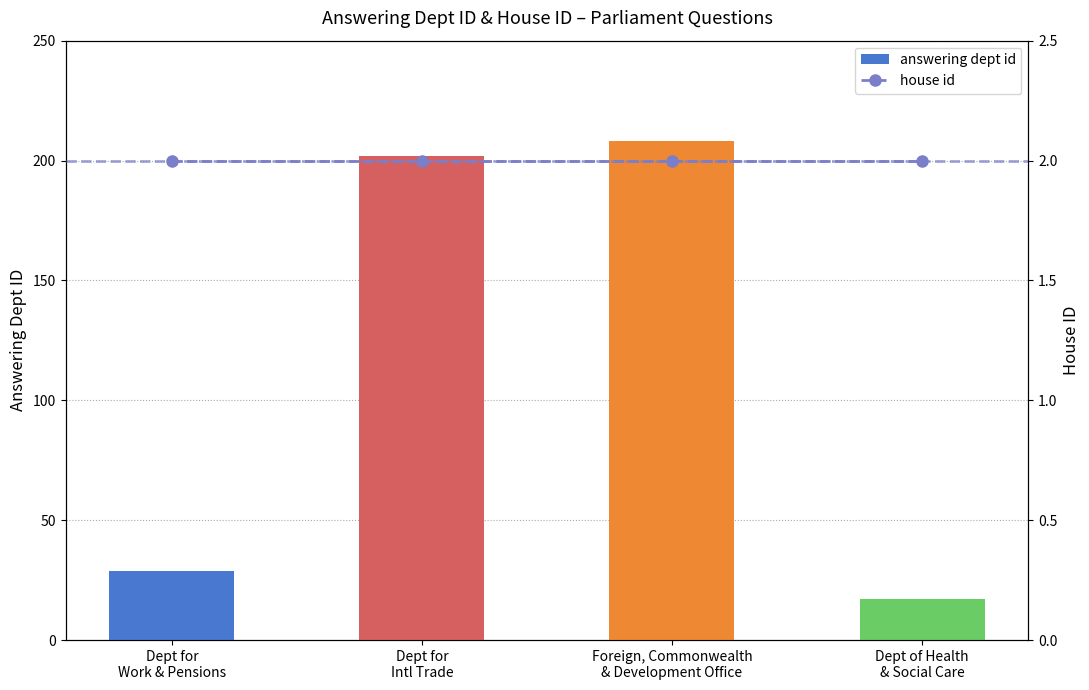

What is the difference between the second highest and minimum values in the answering dept id series?

185